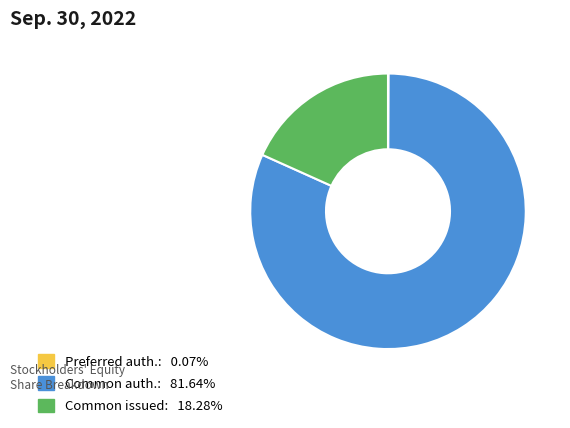

Does Common auth.: 81.64% represent more than half of the total?

Yes